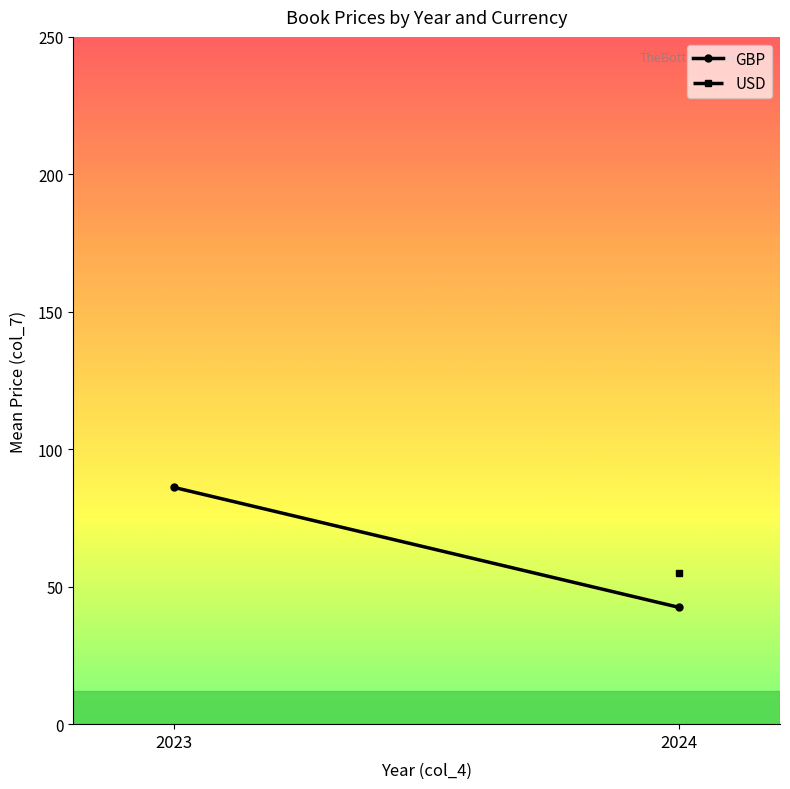

At which label does USD reach its peak?

2023